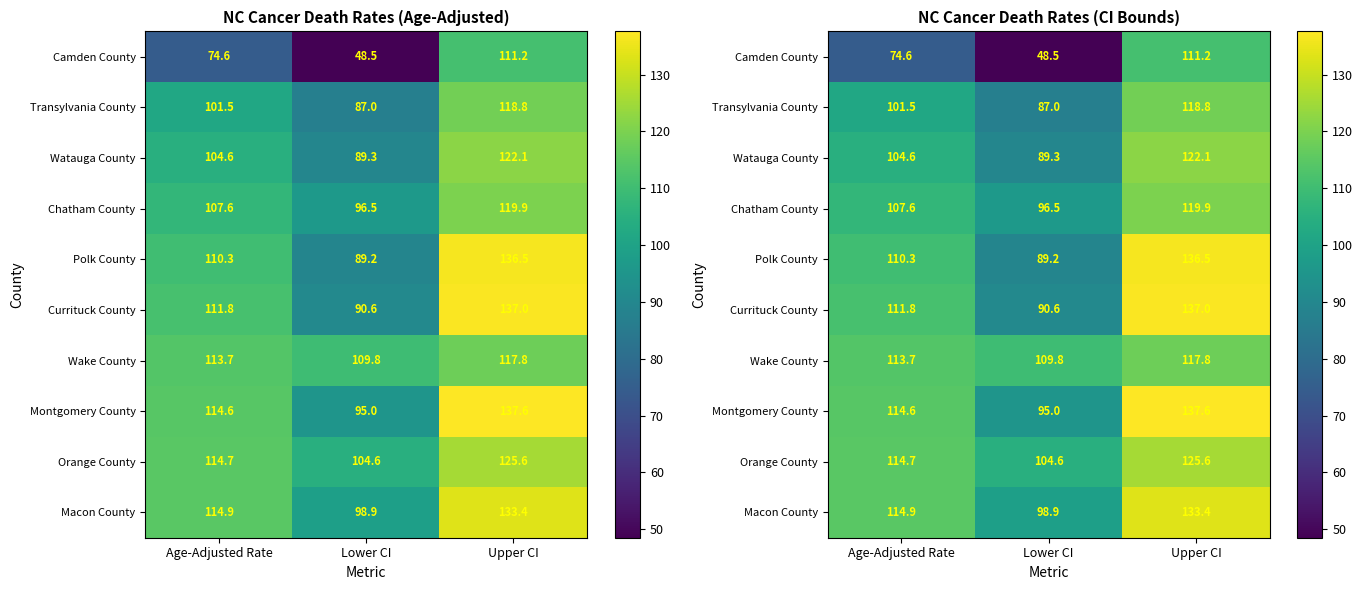

The value of Camden County at Age-Adjusted Rate is 74.6. True or false?

True